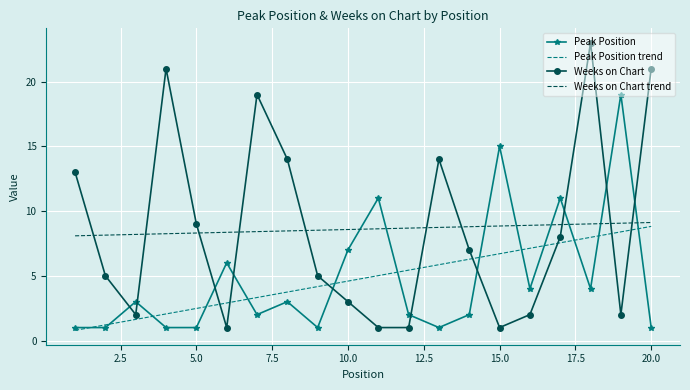

True or false: Weeks on Chart and Peak Position cross at least once.

True